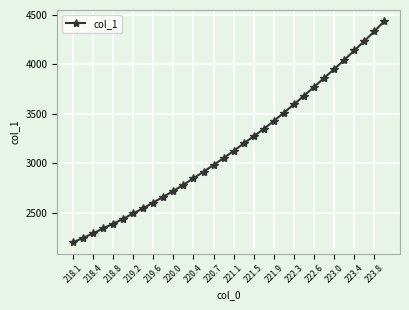

What is the greatest value displayed?

4434.0